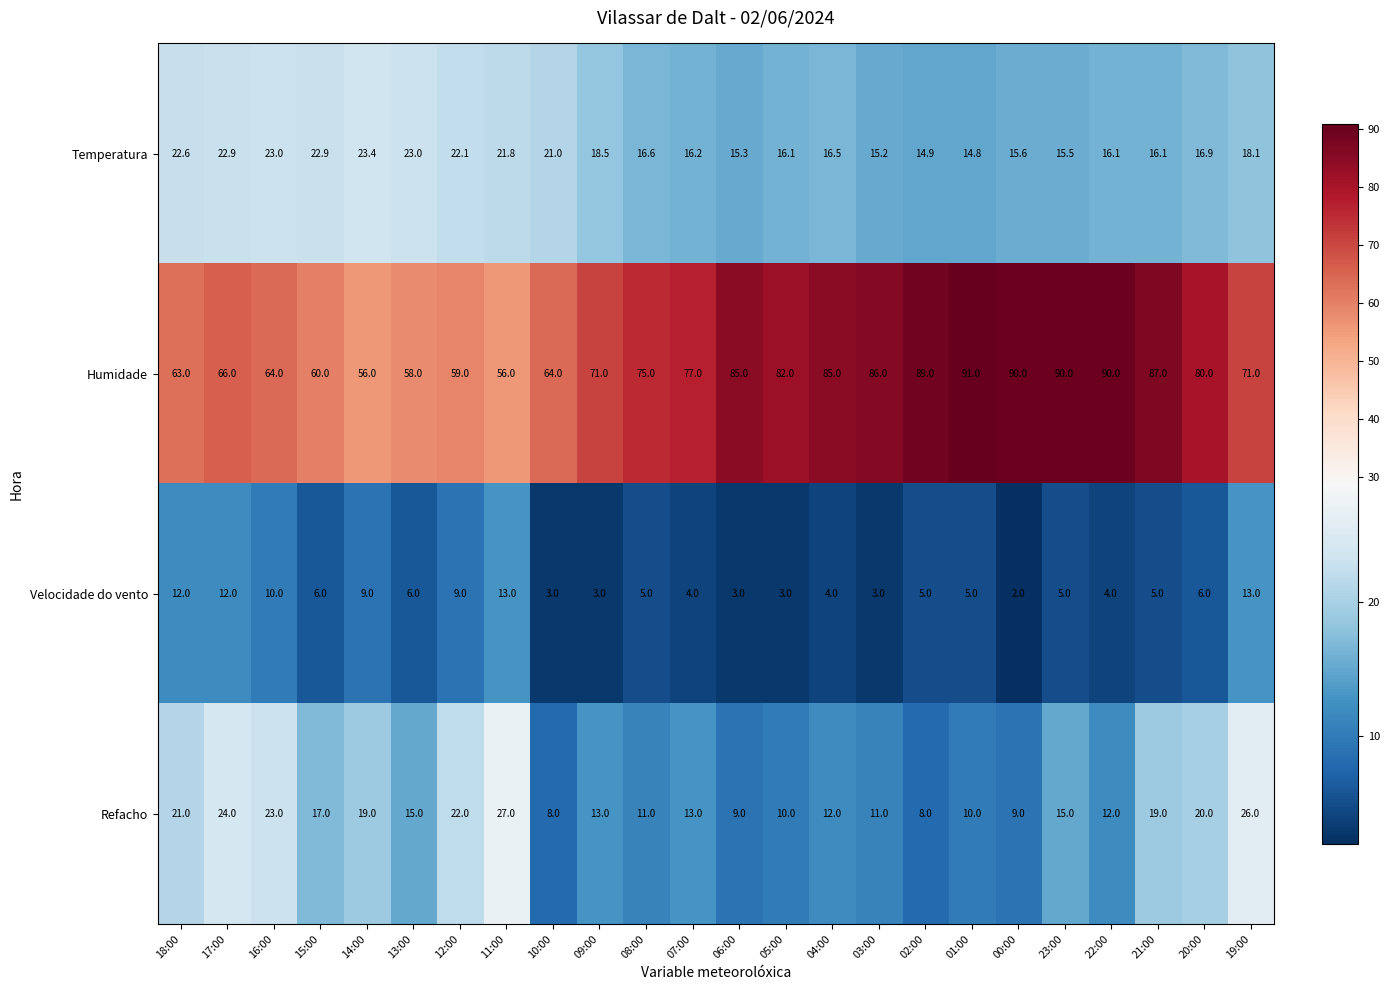

What is the difference between the Humidade values at 08:00 and 11:00?

19.0